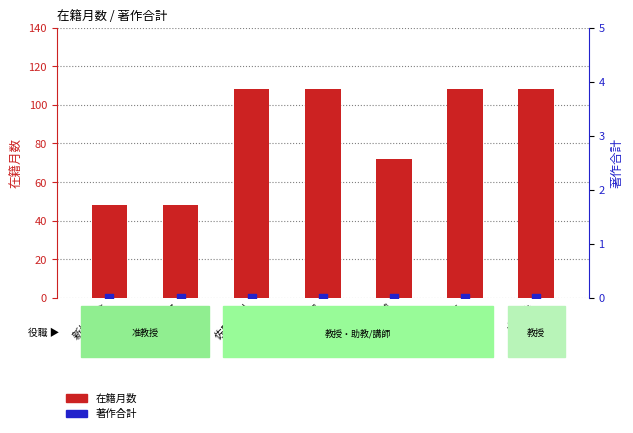

At which category is the sum across all series the highest?

佐野 茂樹